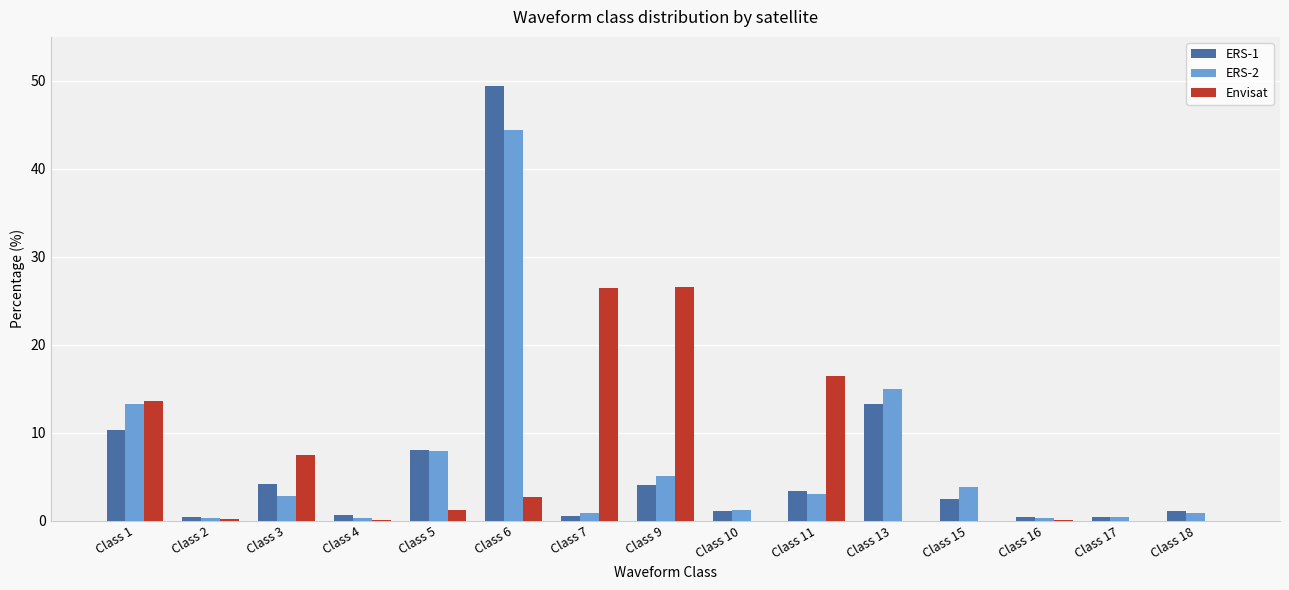

Is the value of Envisat at Class 17 greater than the value of ERS-2 at Class 5?

No